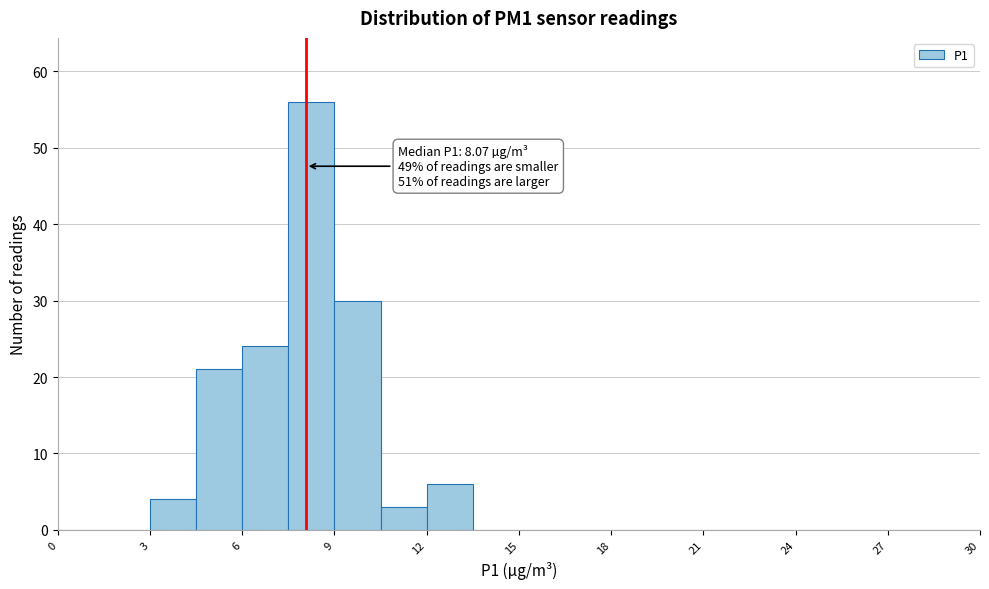

Around what value on the x-axis is the tallest bar? Give the approximate position of its centre, as read against the axis.

8.5